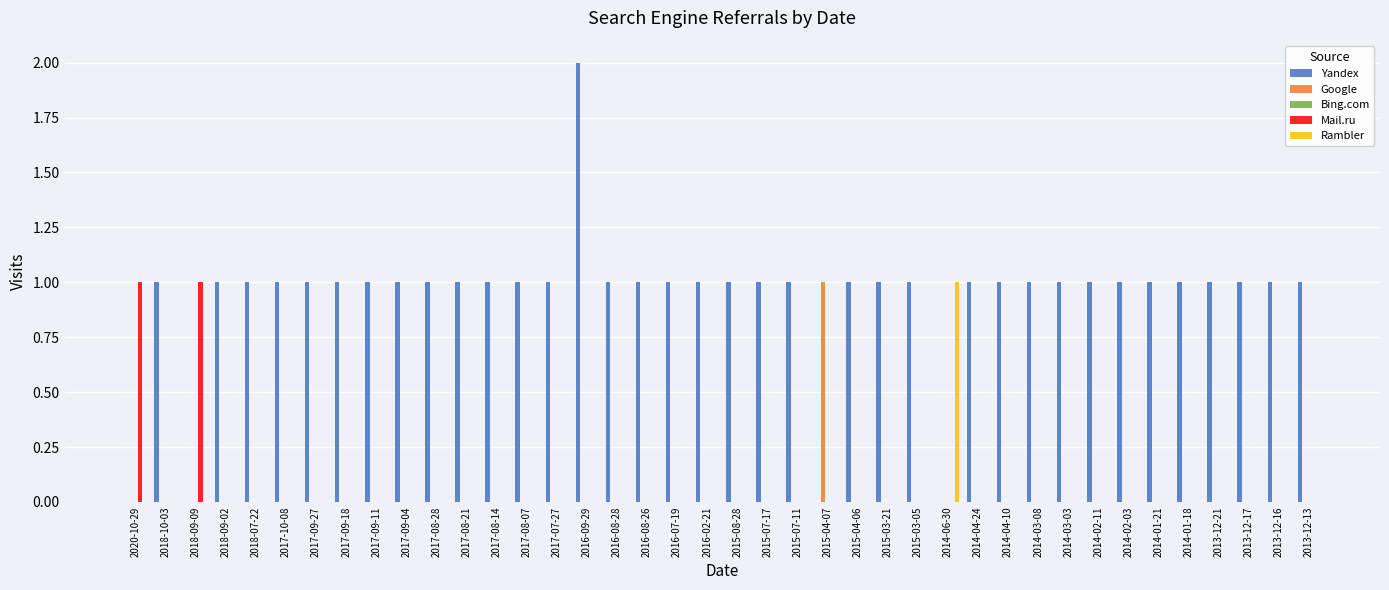

Which category has the highest value in the Rambler series?

2014-06-30